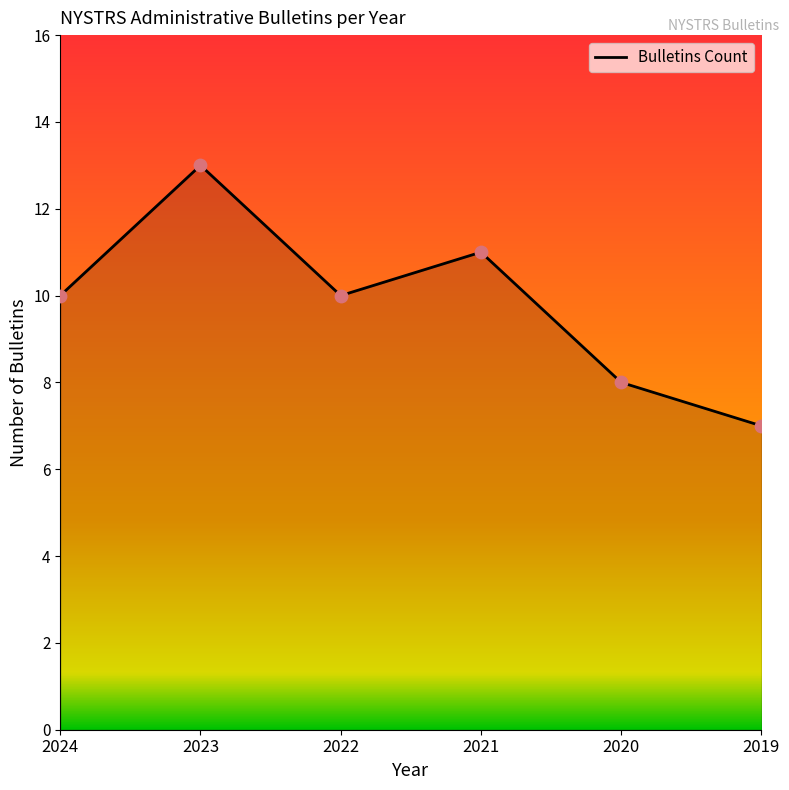

What is the change in value from 2024 to 2023?

+3